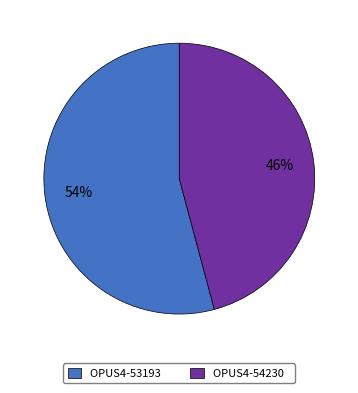

To the nearest percent, what is the combined percentage of OPUS4-54230 and OPUS4-53193?

100%